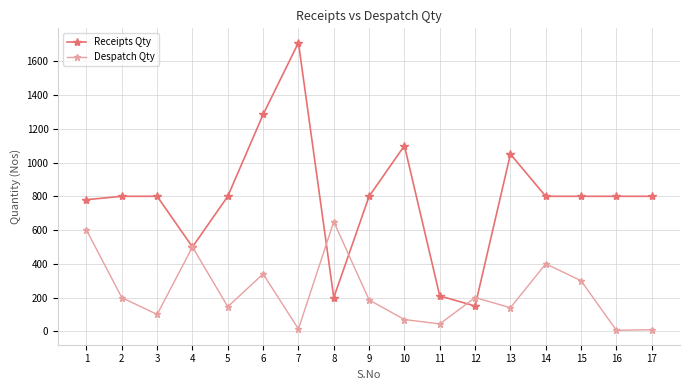

Between 1 and 10, which series saw the biggest shift?

Despatch Qty